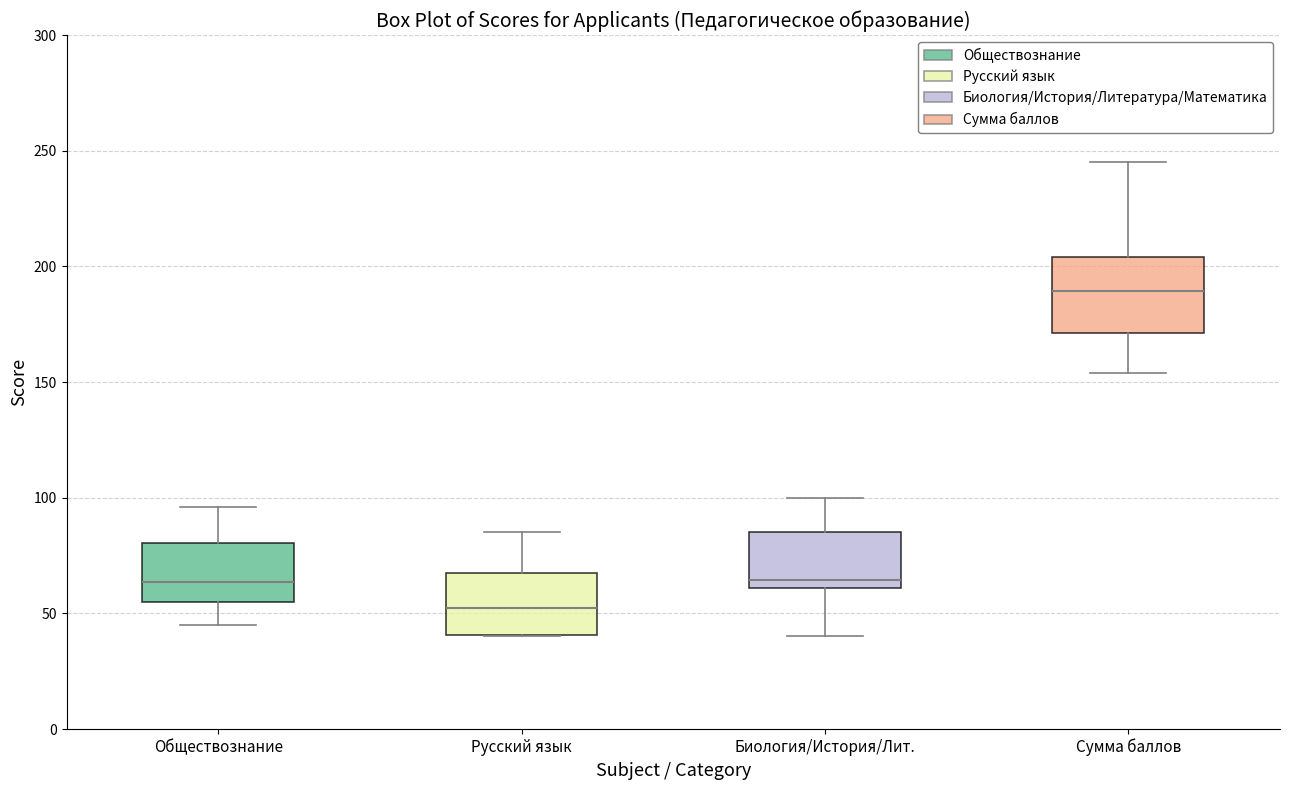

Where is the lower edge of the box for Биология/История/Лит. on the y-axis? The values are not printed on the chart, so give them approximately, as read against the axis.

60